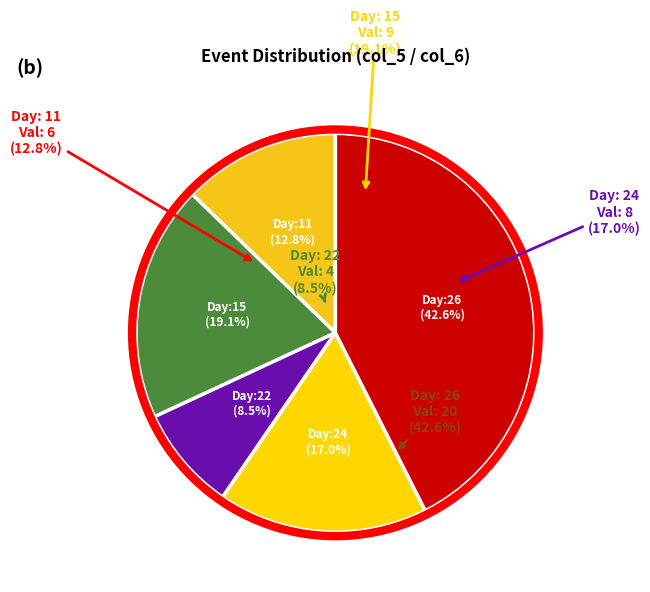

Approximately how many times larger is the value at 26 compared to 24?

2.5